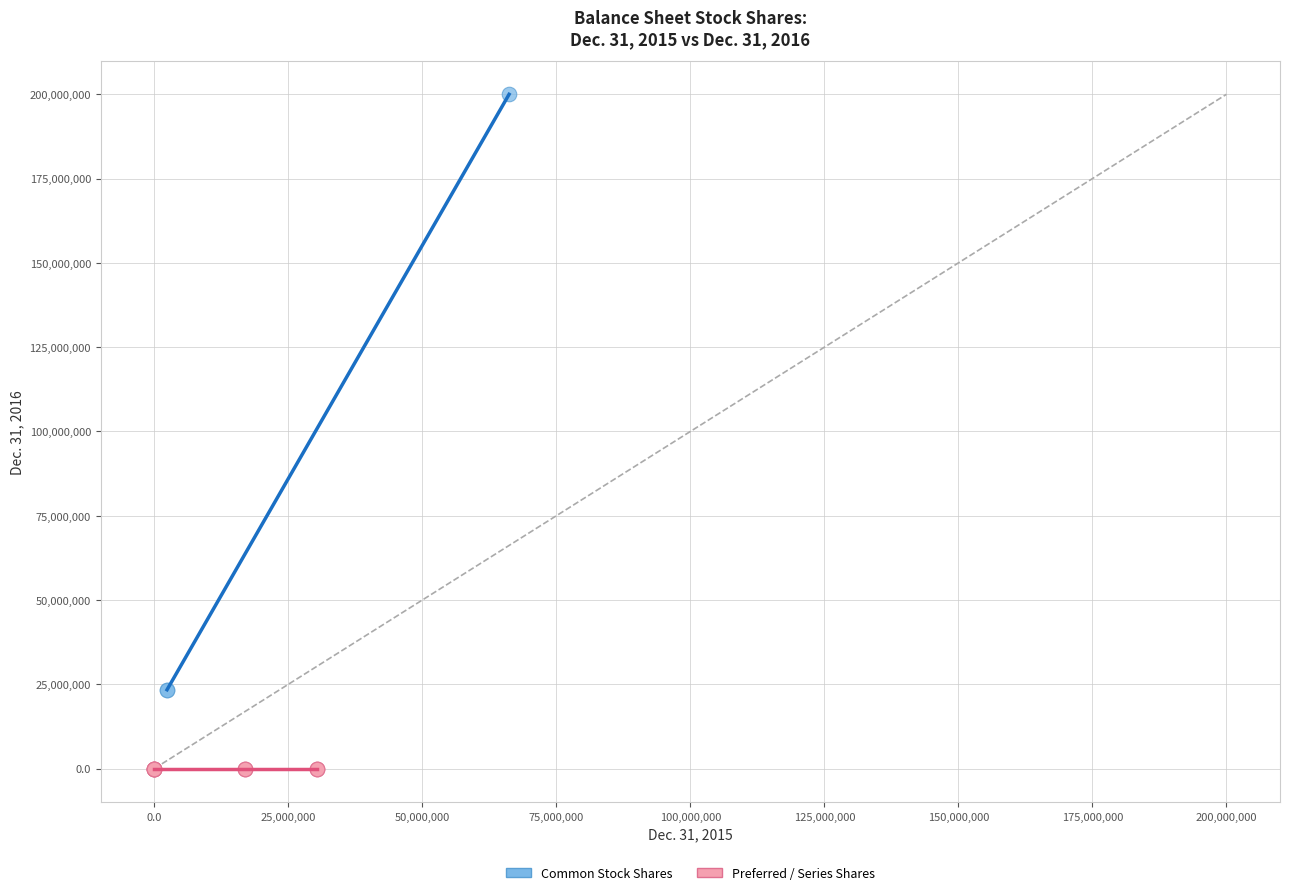

Which series has the largest Y range (max minus min)?

Common Stock Shares